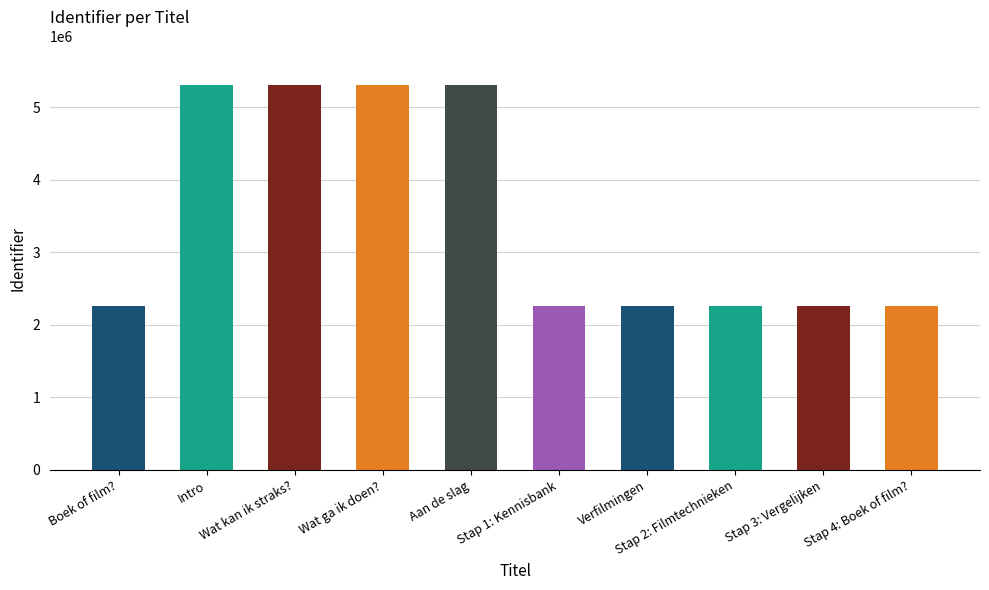

How many bars are there in total?

10